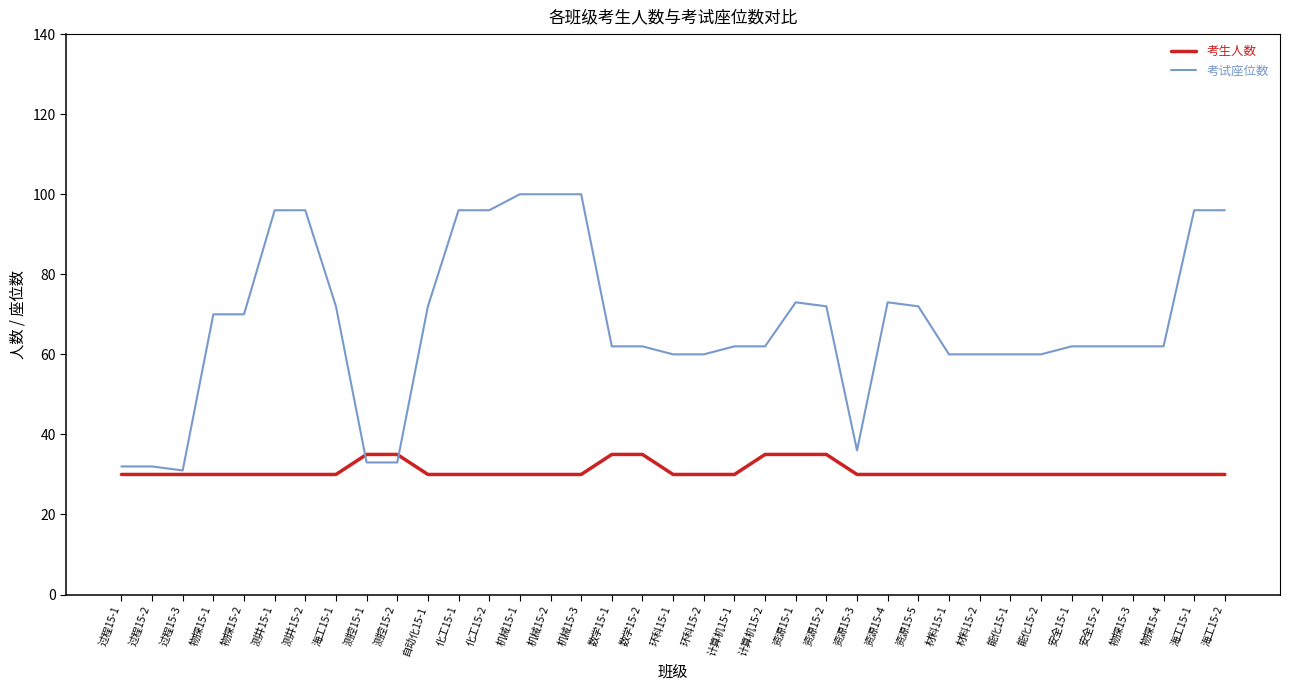

What are all the series names shown in the legend?

考生人数, 考试座位数